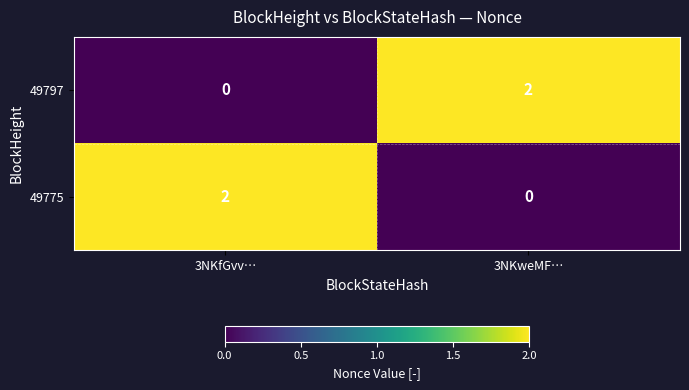

Reading right to left, what are all the values shown in this chart?

49797: 2	0
49775: 0	2